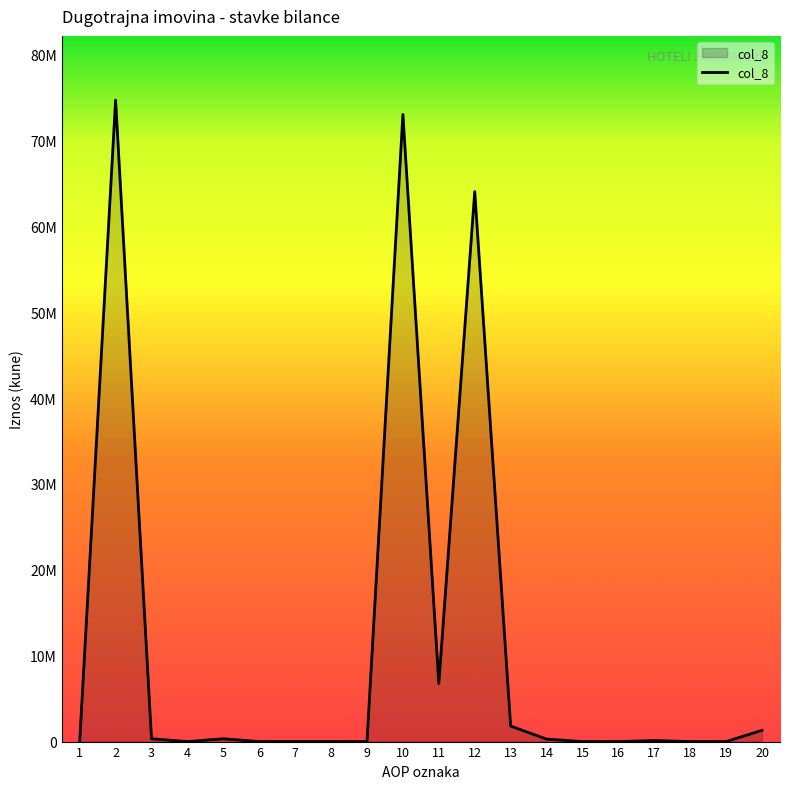

What is the change in value from 11 to 13?

-4960686